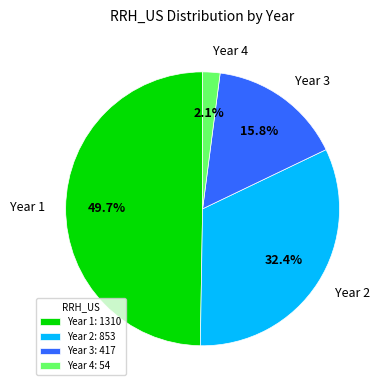

To the nearest percent, what portion does Year 2 represent?

32%